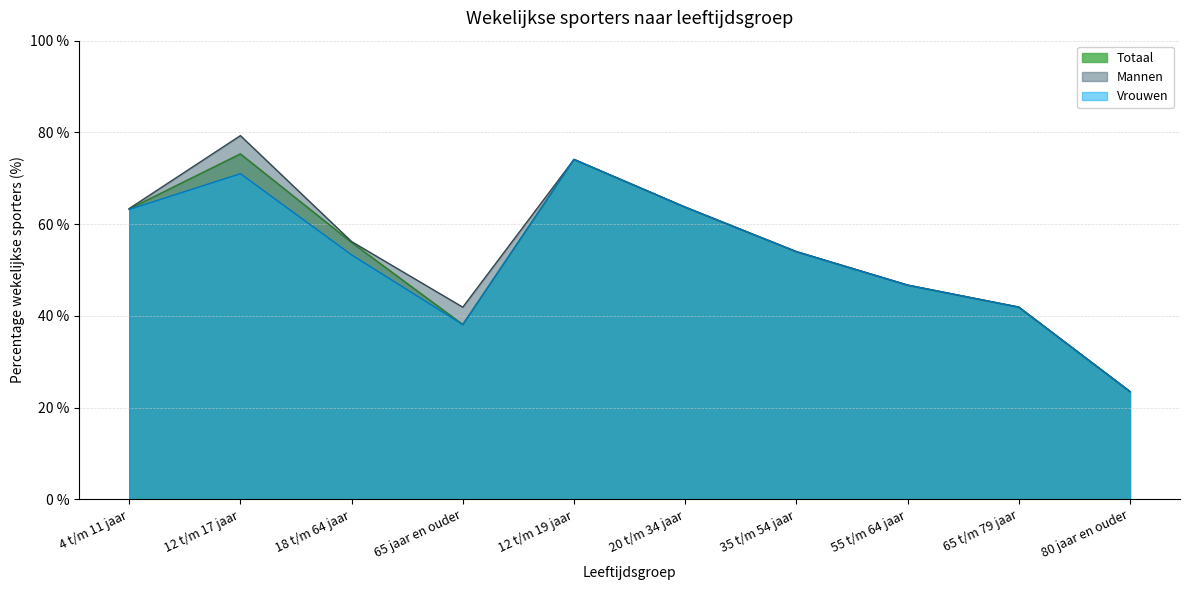

True or false: Totaal and Mannen intersect in this chart.

False